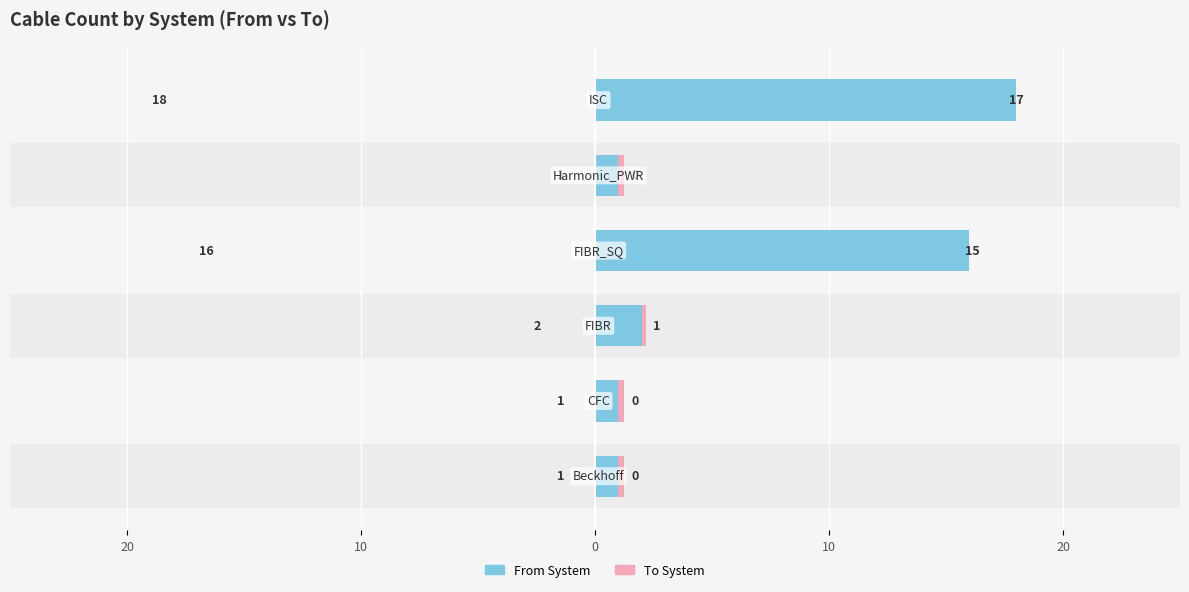

The value of To System at 10 is 1.5. True or false?

False